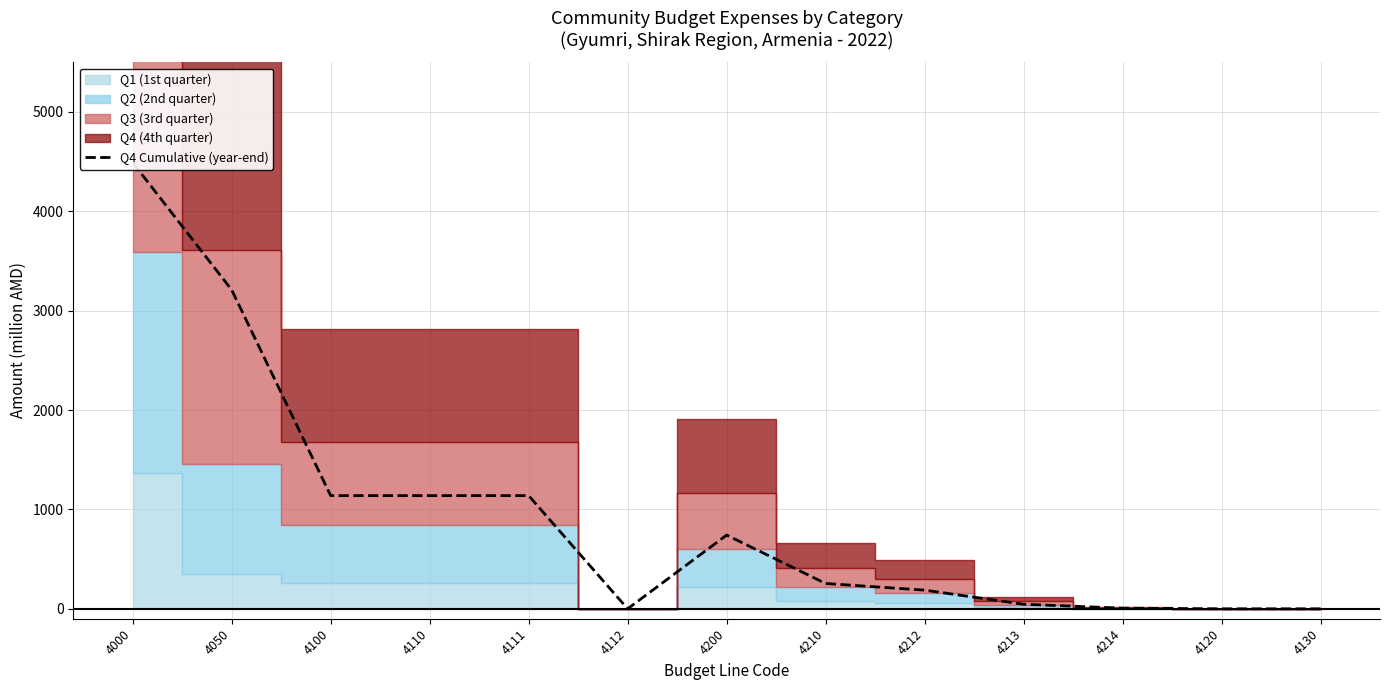

Which category has the lowest value across all series?

4112